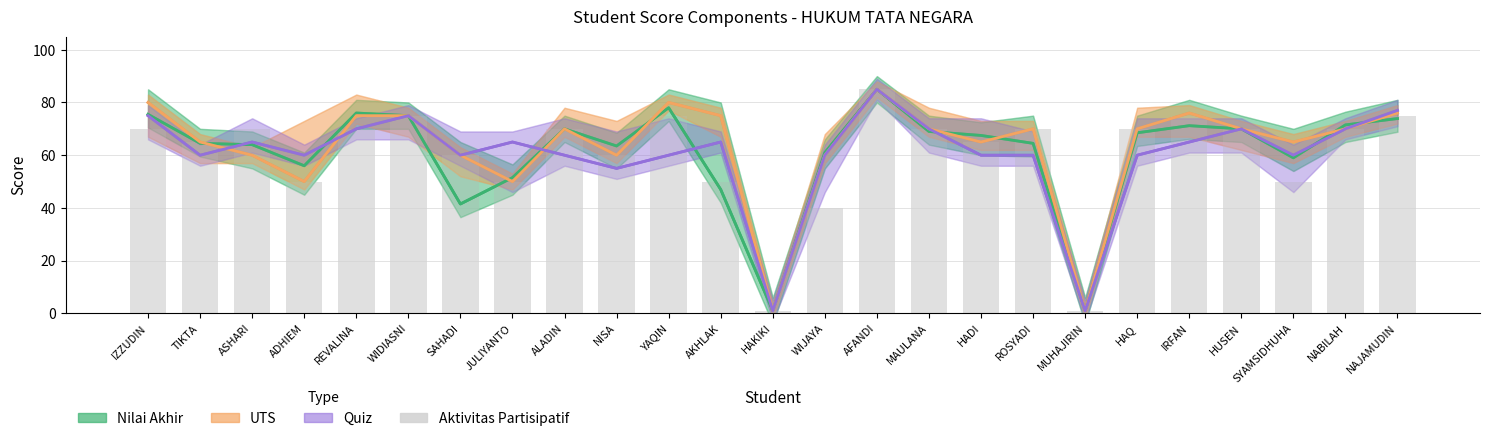

What is the difference between the maximum and minimum values in the Aktivitas Partisipatif series?

84.0